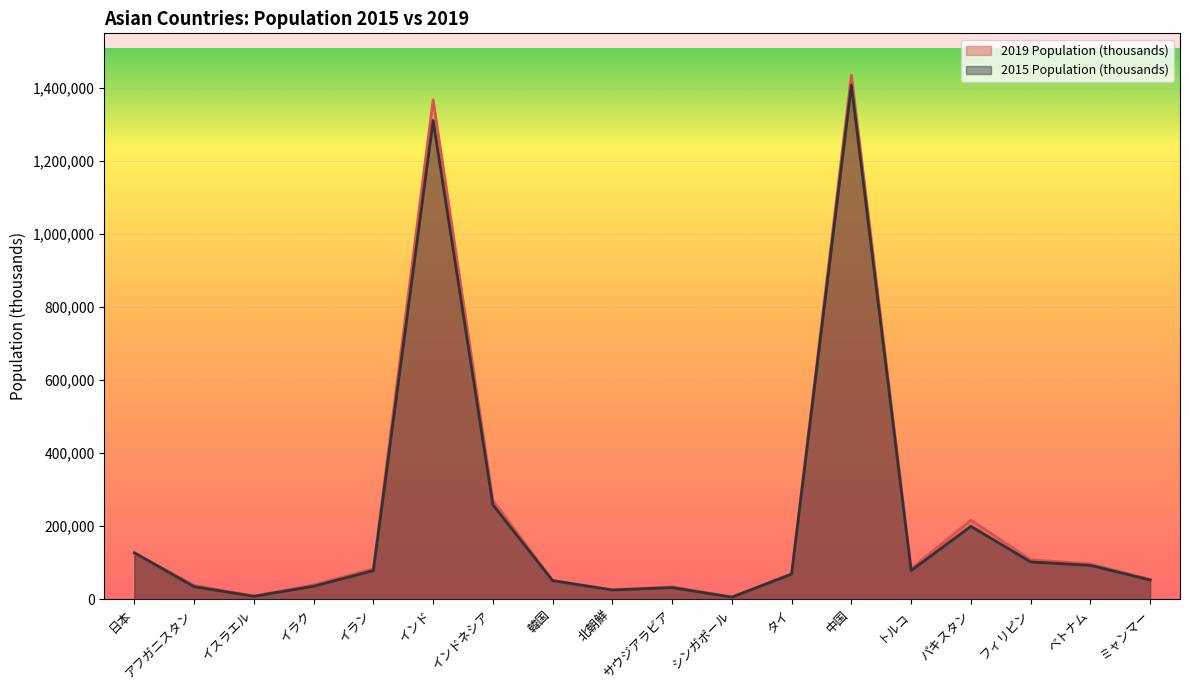

How many interior local valleys does the 2015 Population (thousands) series have?

4